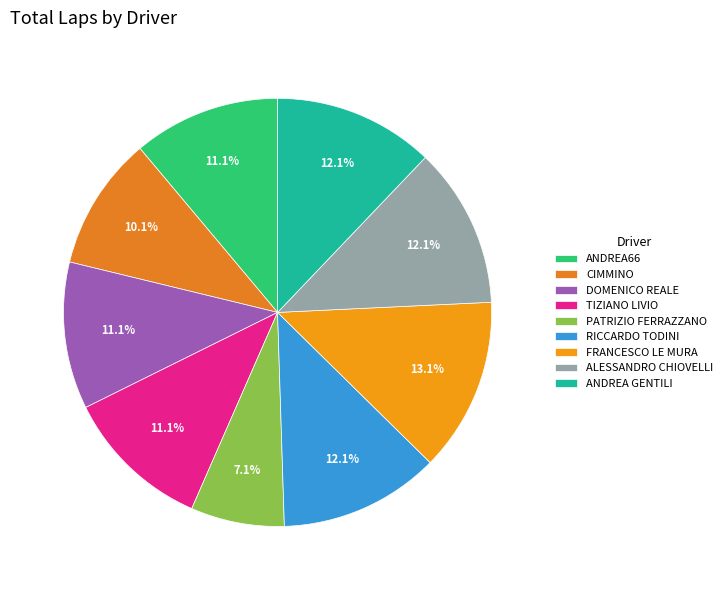

Is PATRIZIO FERRAZZANO the majority of the pie?

No